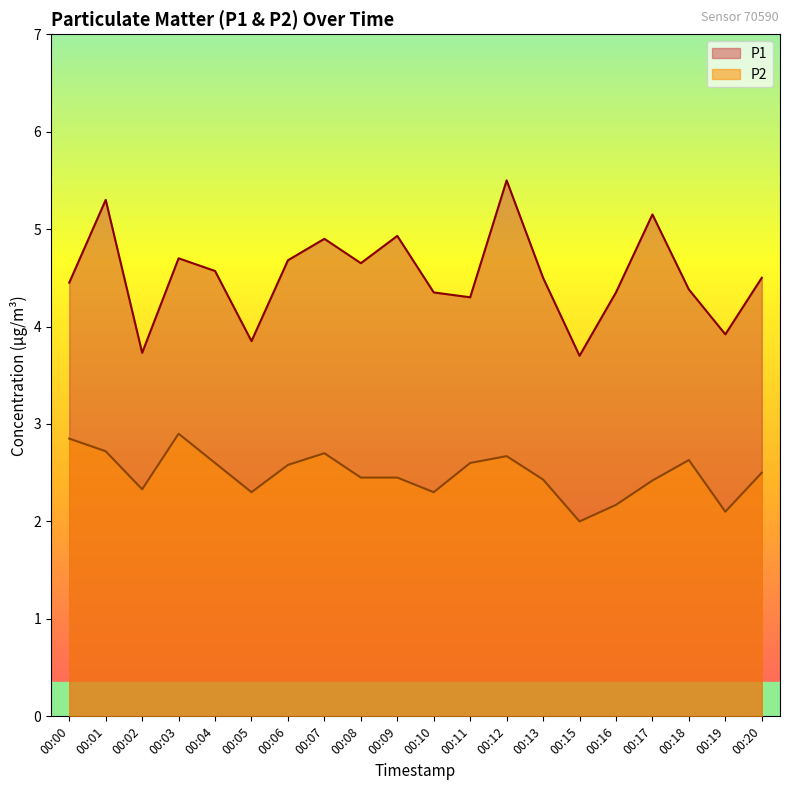

What is the maximum value shown in the chart?

5.5